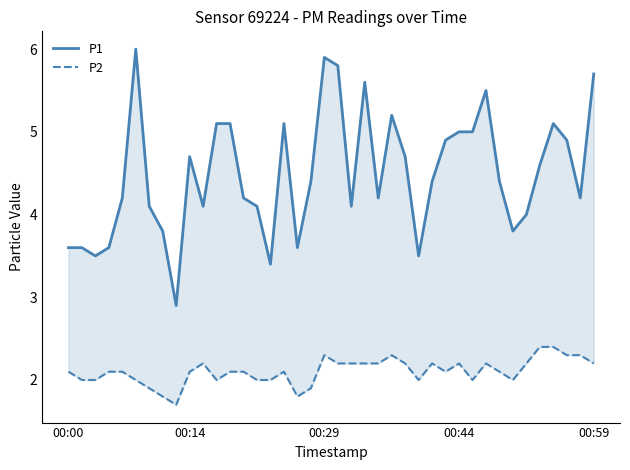

Which series changed the most between 00:59 and 24?

P1